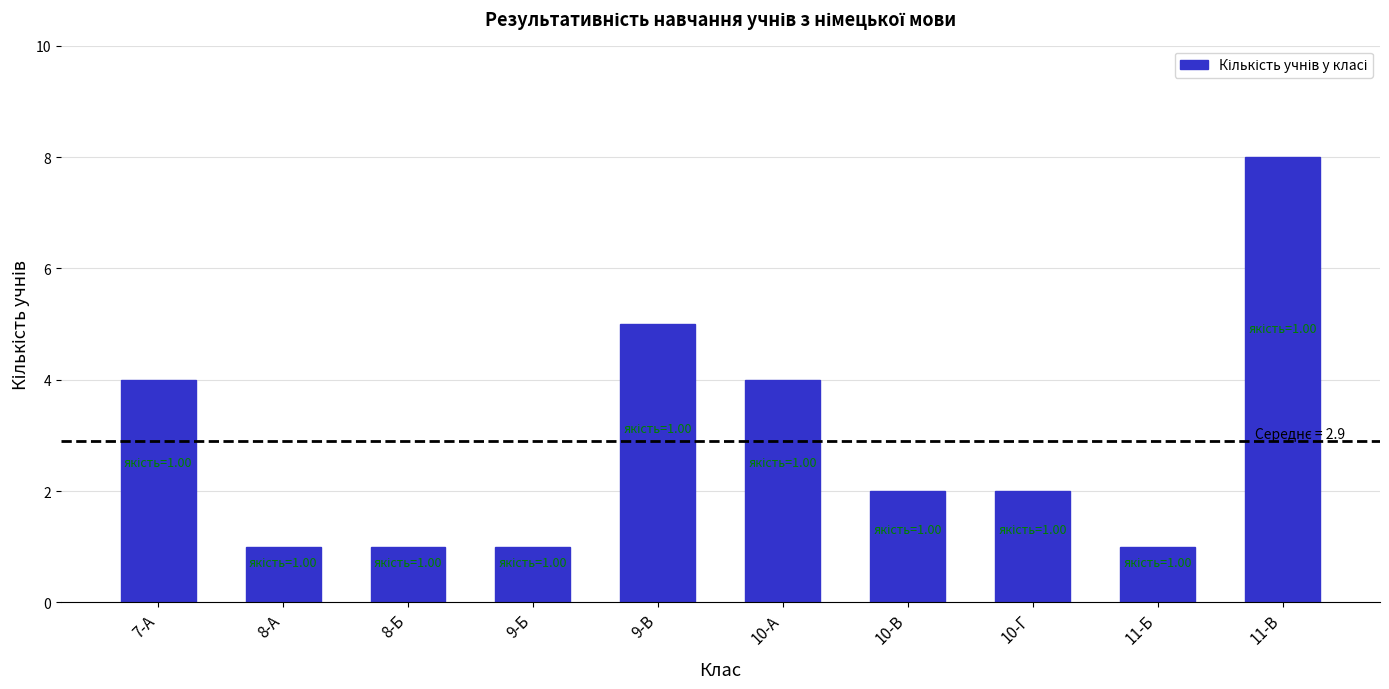

What position from the right is 9-Б?

7